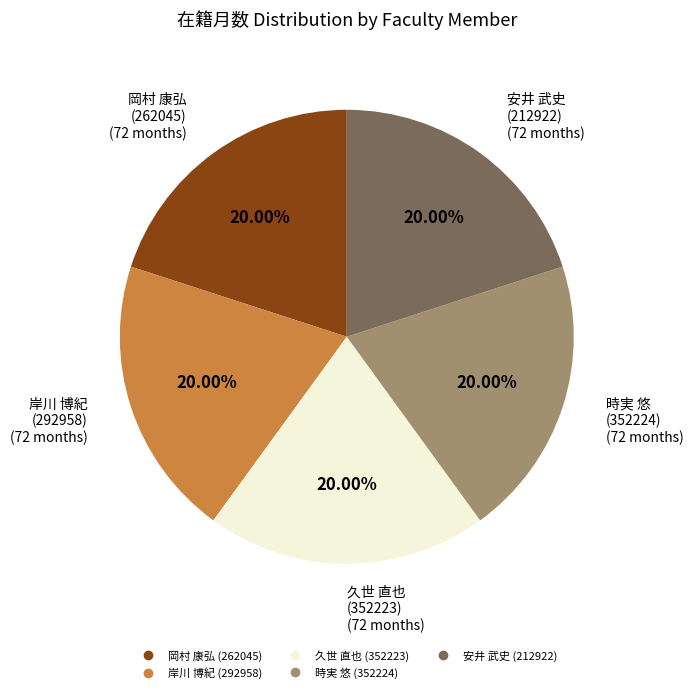

Does any single category account for the majority?

No